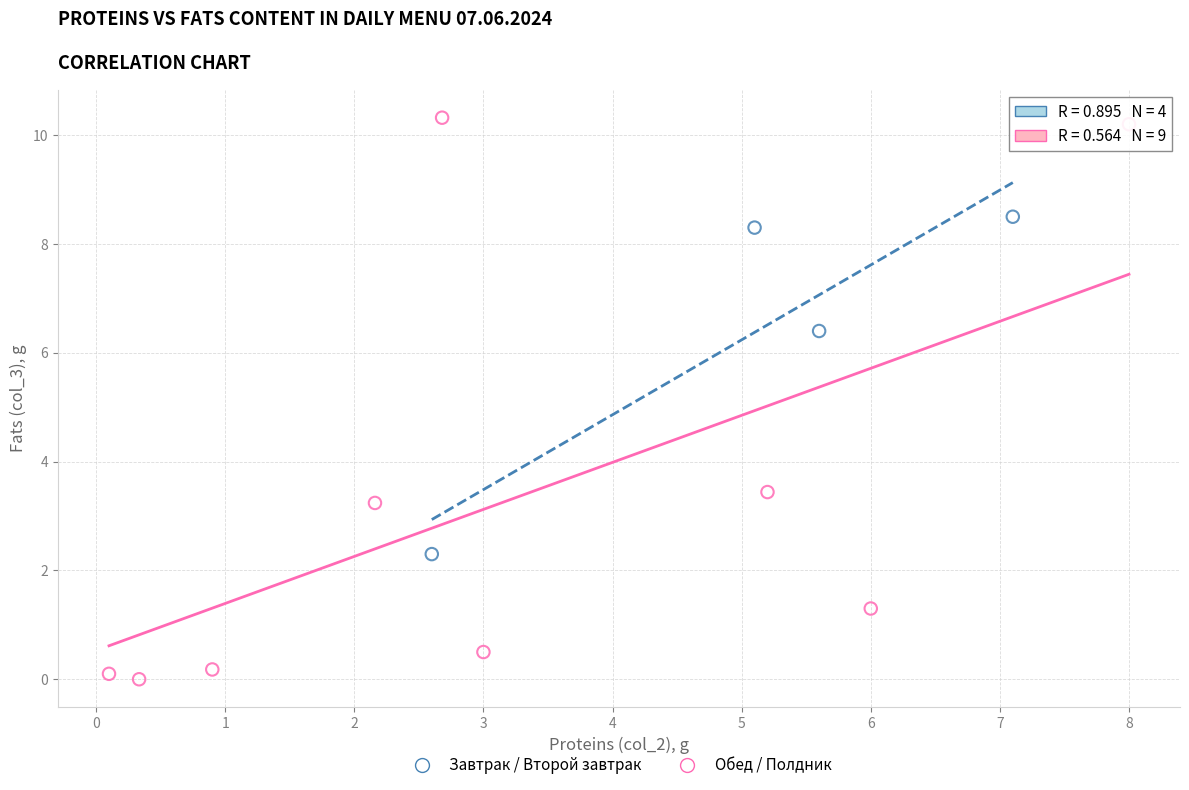

Which series contains the highest Y value?

Обед / Полдник